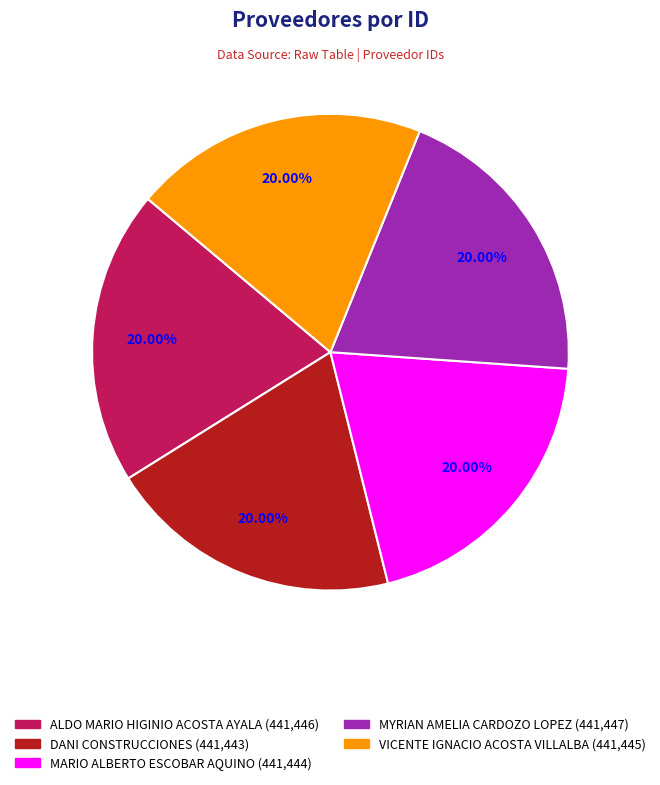

Is there any slice that represents more than half of the pie?

No